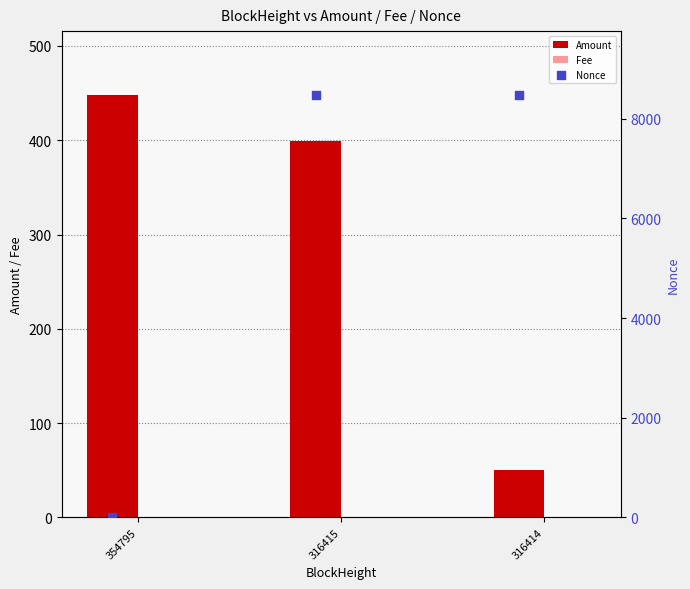

Which series reaches the maximum Y coordinate?

Nonce